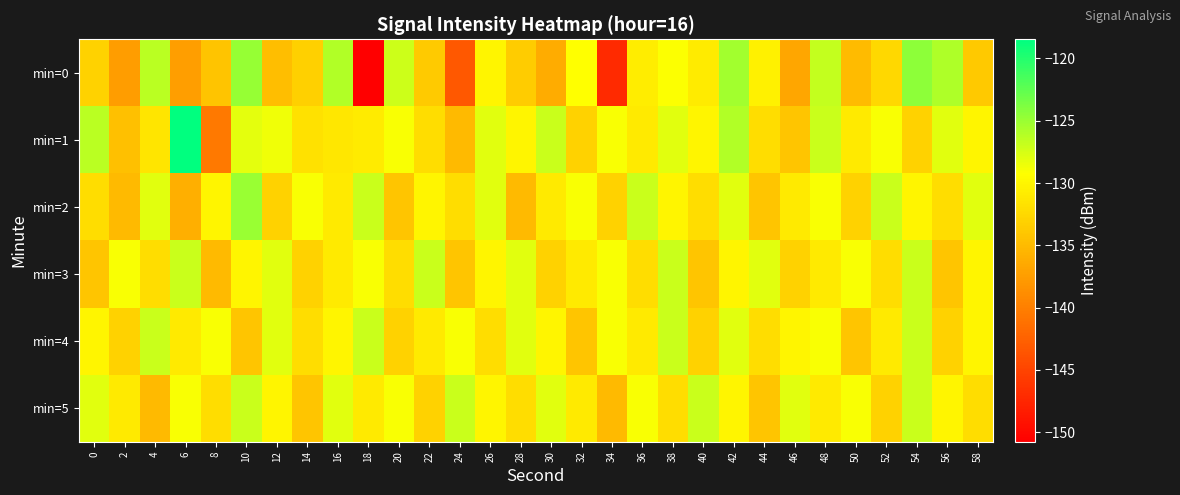

Count the number of data series in this chart.

6